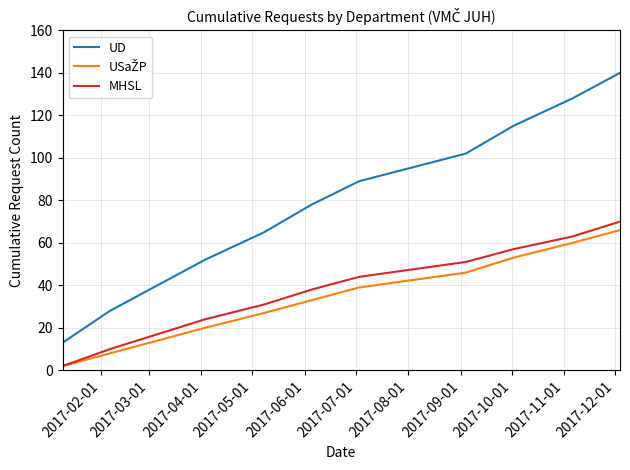

What is the highest value of the MHSL series?

70